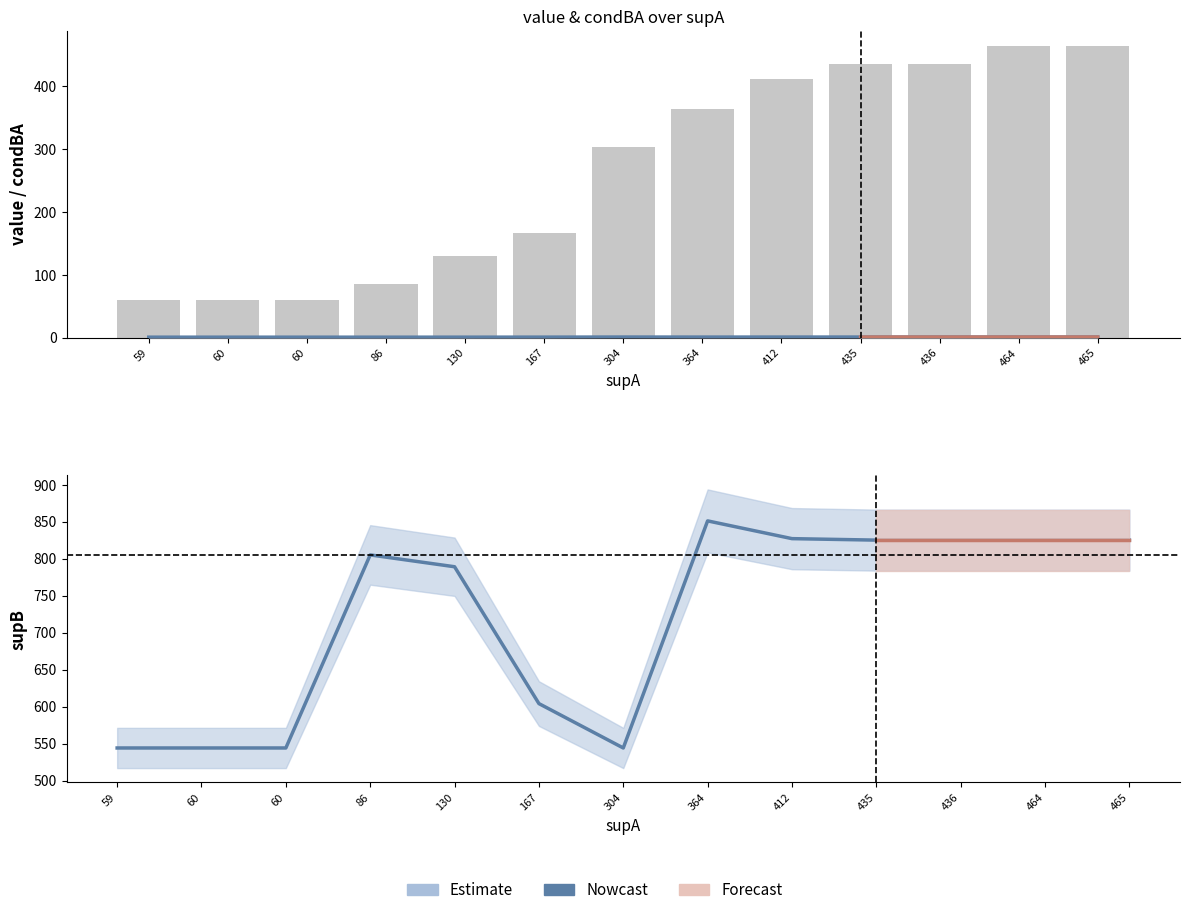

How many values in the supA series are below 304?

6